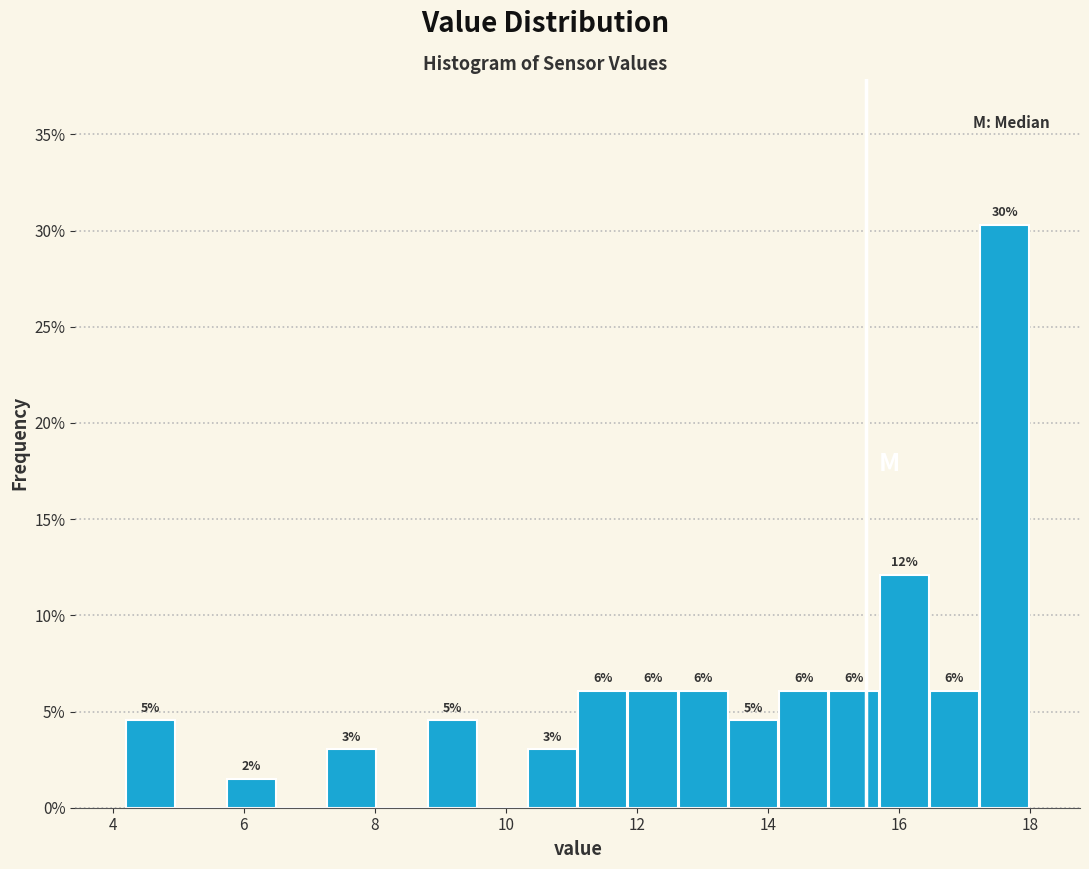

Read against the x-axis, roughly where is the centre of the tallest bar?

17.6